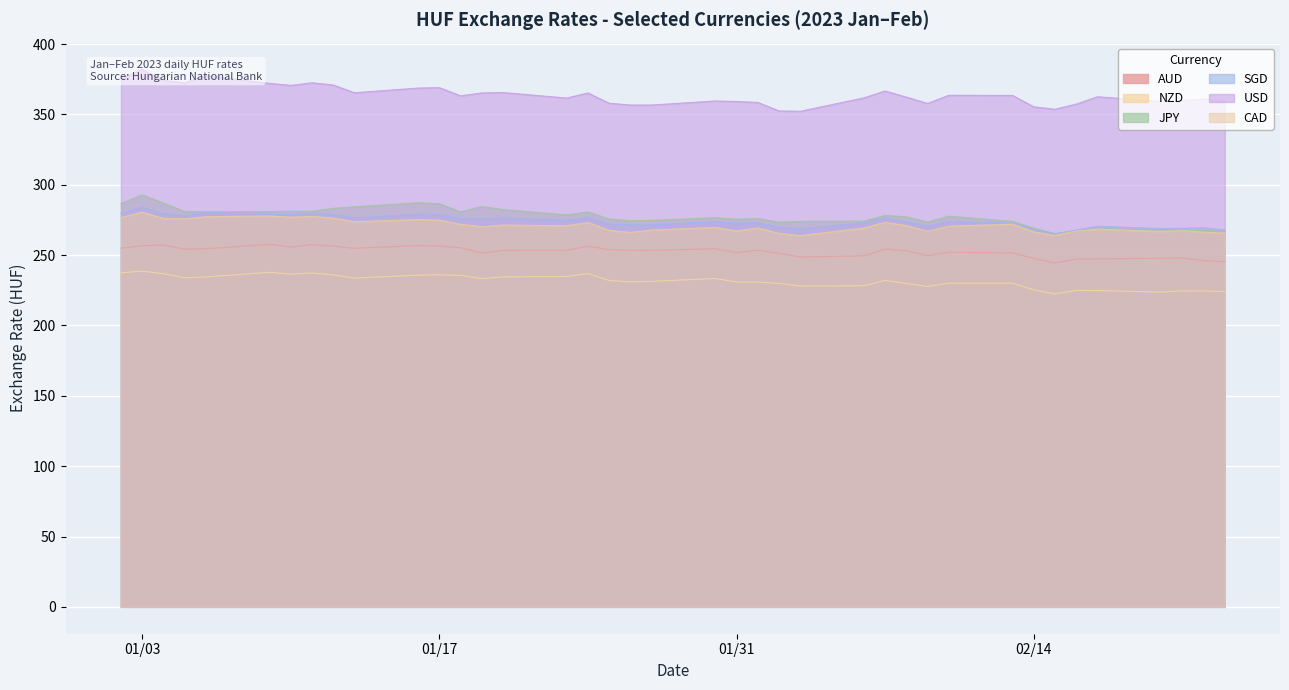

In JPY, how many points are lower than both neighbors (excluding endpoints)?

9